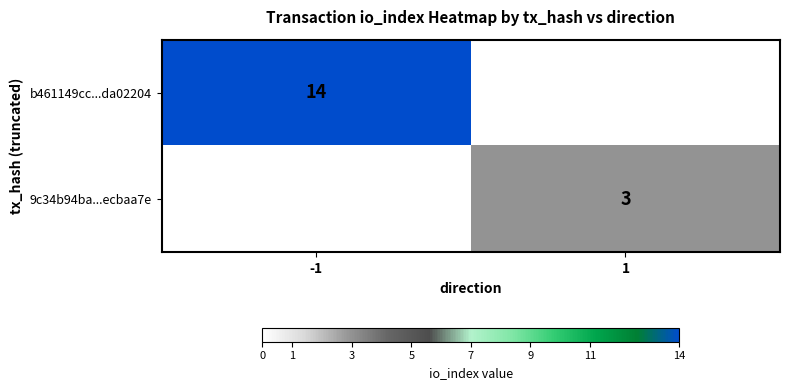

Count the number of data series in this chart.

2